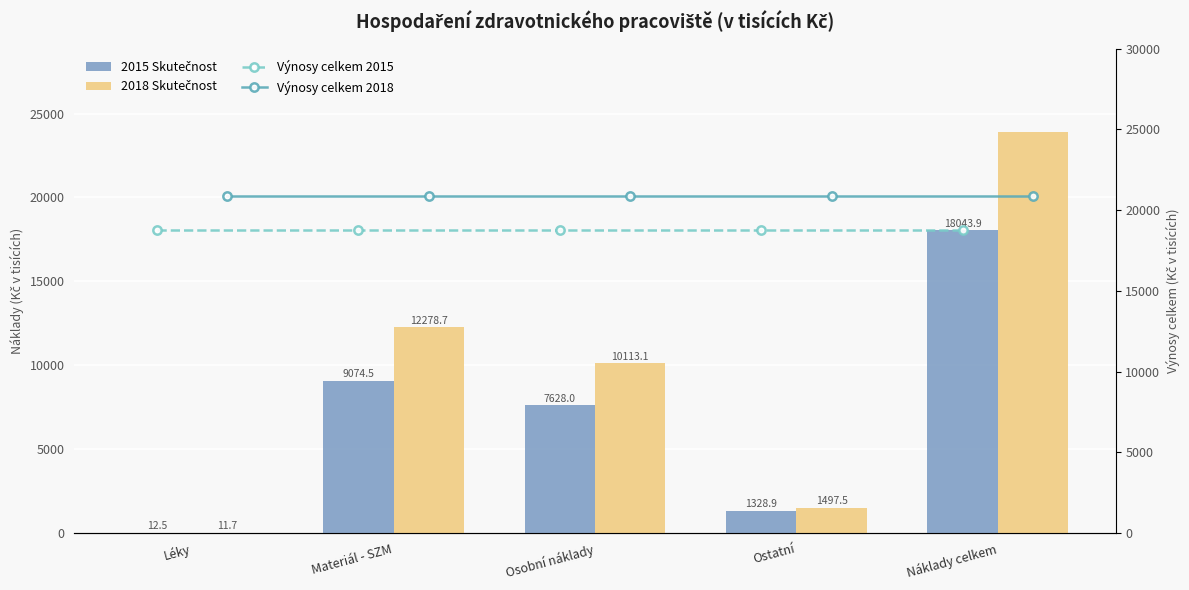

List the labels in order of 2018 Skutečnost value, largest first.

Náklady celkem, Materiál - SZM, Osobní náklady, Ostatní, Léky